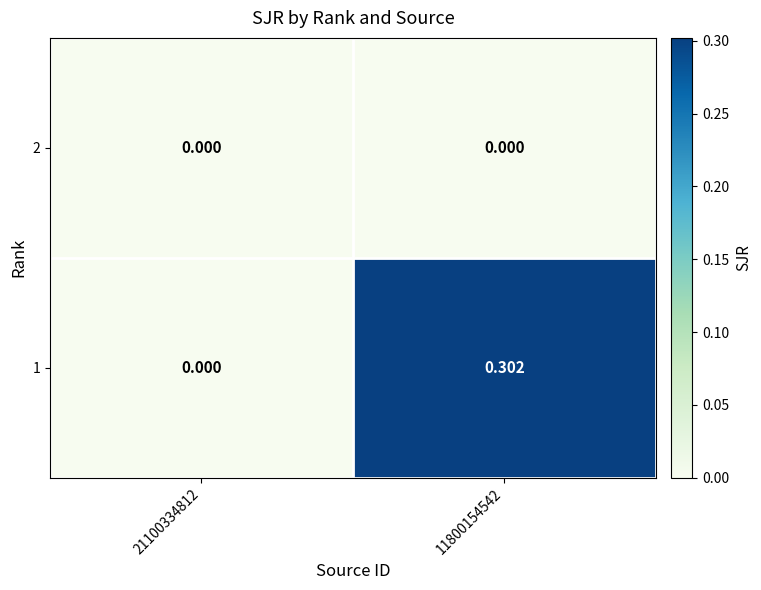

Is the value of 2 at 21100334812 greater than the value of 1 at 11800154542?

No